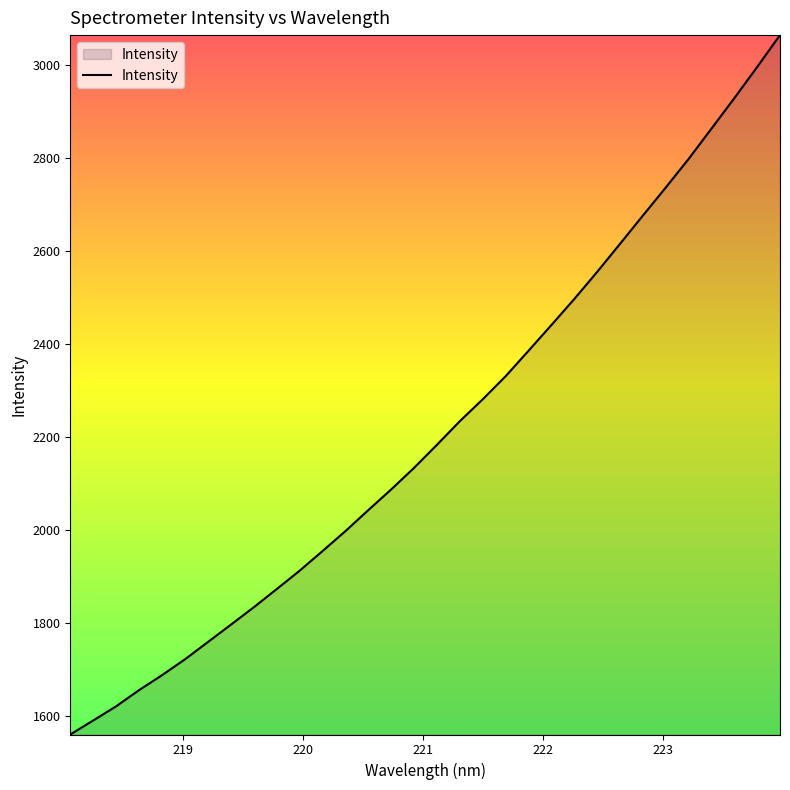

What is the smallest value displayed?

1559.8